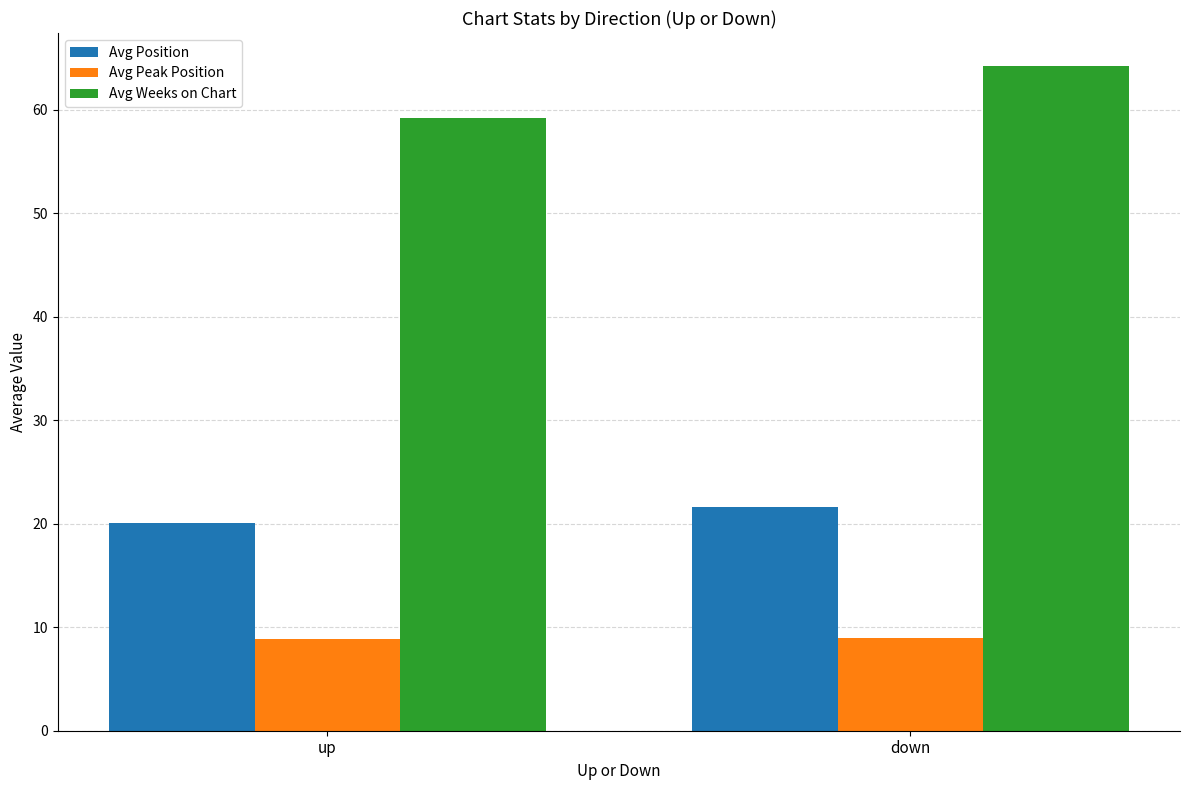

How many bars are there in total?

6